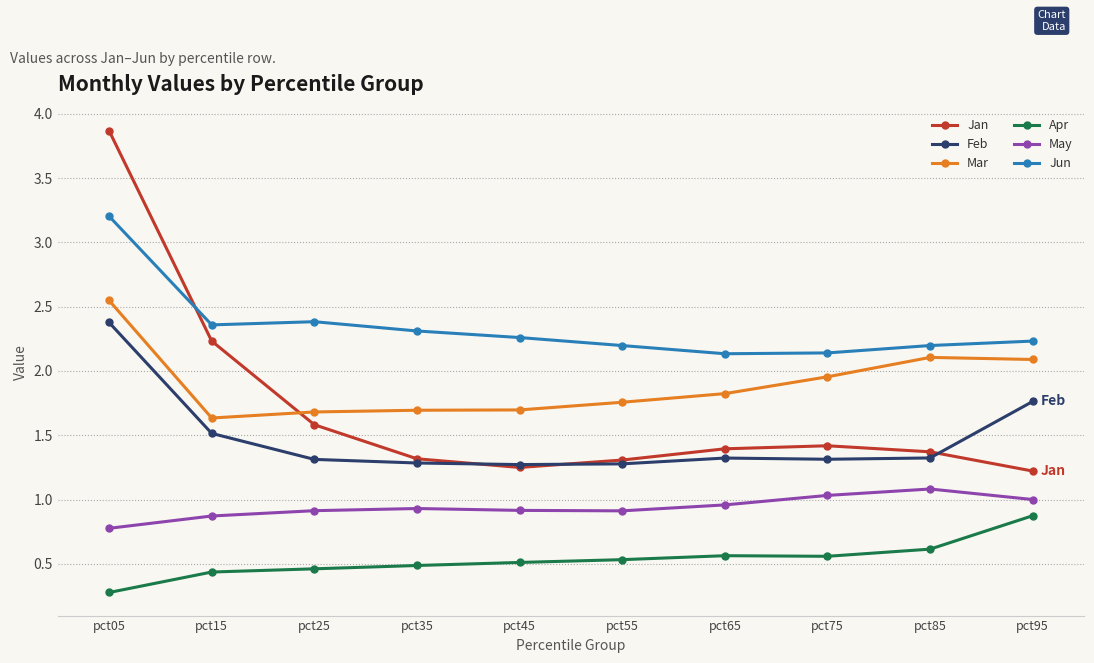

True or false: Feb and Apr intersect in this chart.

False